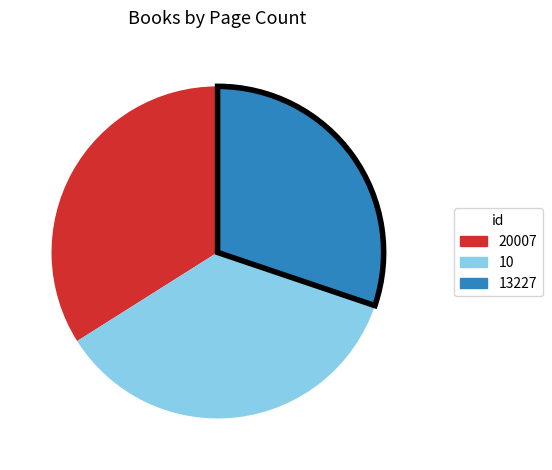

Count the number of slices in the pie.

3